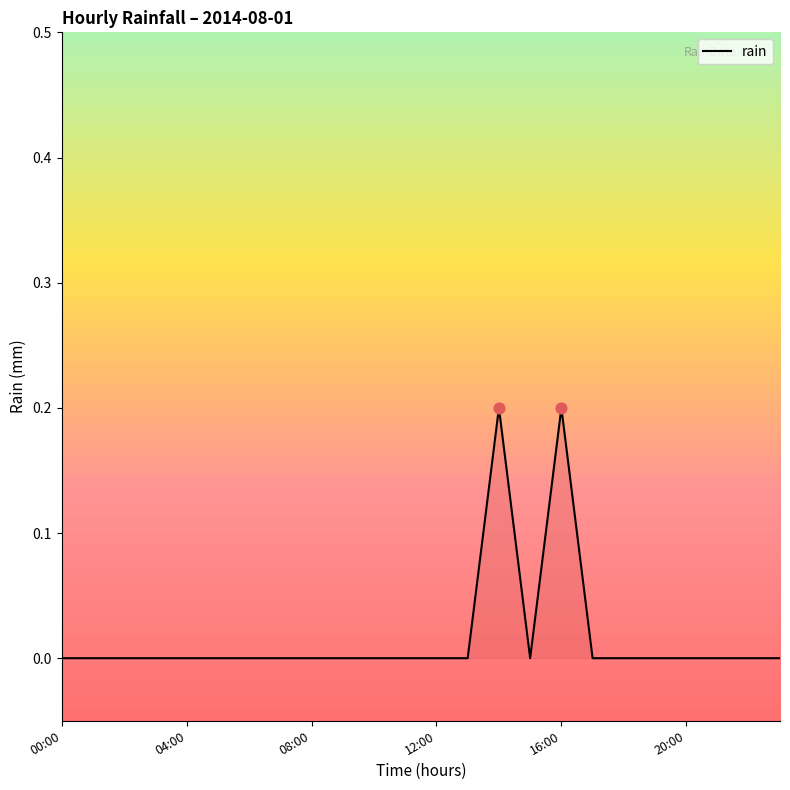

How many lines are shown in the chart?

1